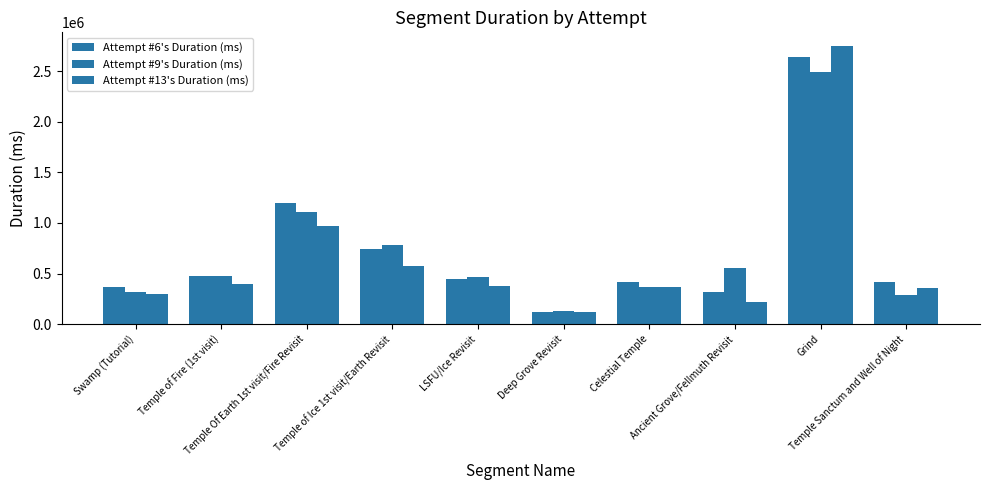

What is the spread (max minus min) of values at Temple of Fire (1st visit)?

83154